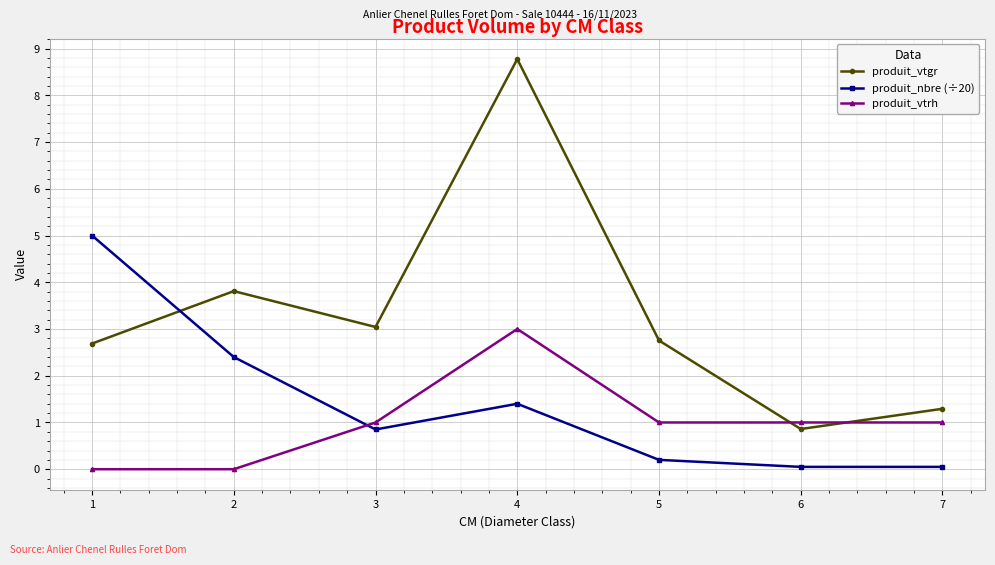

List the series in order of their peak value, highest first.

produit_vtgr, produit_nbre (÷20), produit_vtrh